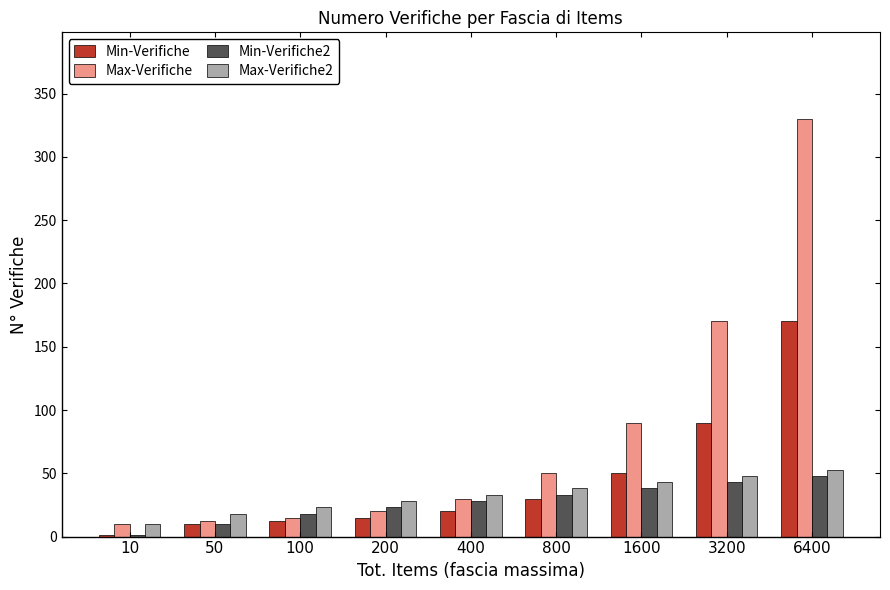

Reading left to right, list all the values displayed in this chart.

Min-Verifiche: 10=1	50=10	100=12	200=15	400=20	800=30	1600=50	3200=90	6400=170
Max-Verifiche: 10=10	50=12	100=15	200=20	400=30	800=50	1600=90	3200=170	6400=330
Min-Verifiche2: 10=1	50=10	100=18	200=23	400=28	800=33	1600=38	3200=43	6400=48
Max-Verifiche2: 10=10	50=18	100=23	200=28	400=33	800=38	1600=43	3200=48	6400=53